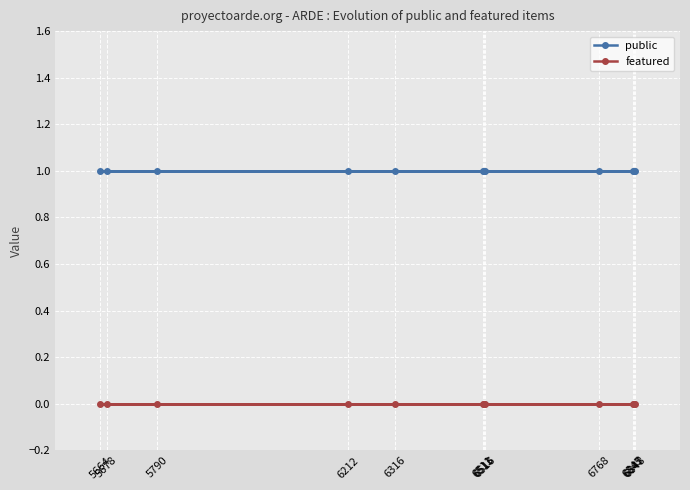

Rank the categories by featured value from lowest to highest.

6316, 6845, 6847, 5790, 6848, 5678, 6212, 6768, 5664, 6511, 6513, 6516